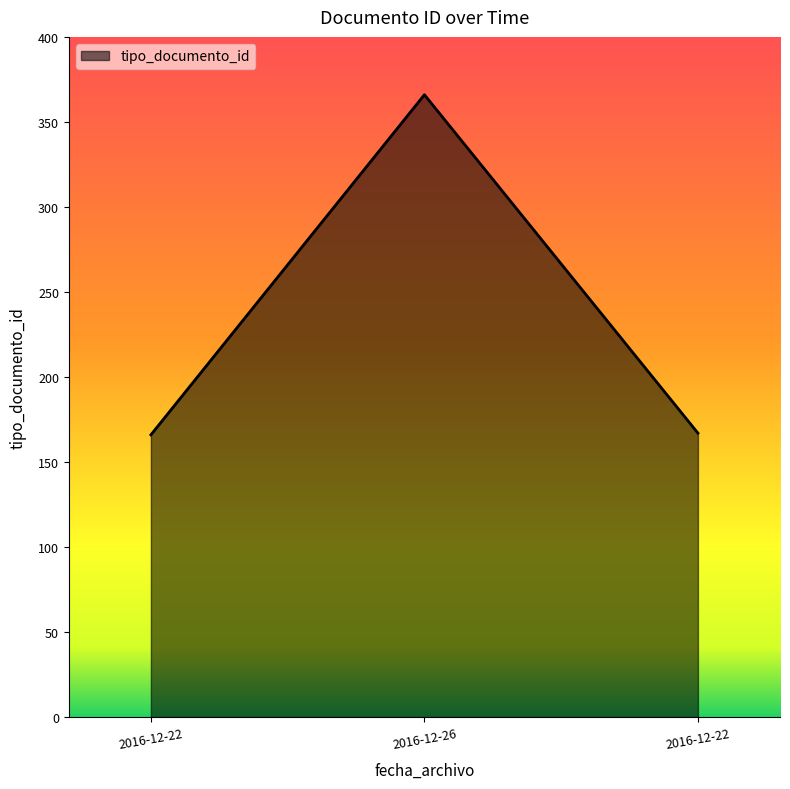

What is the label of the 2nd point from the right?

2016-12-26